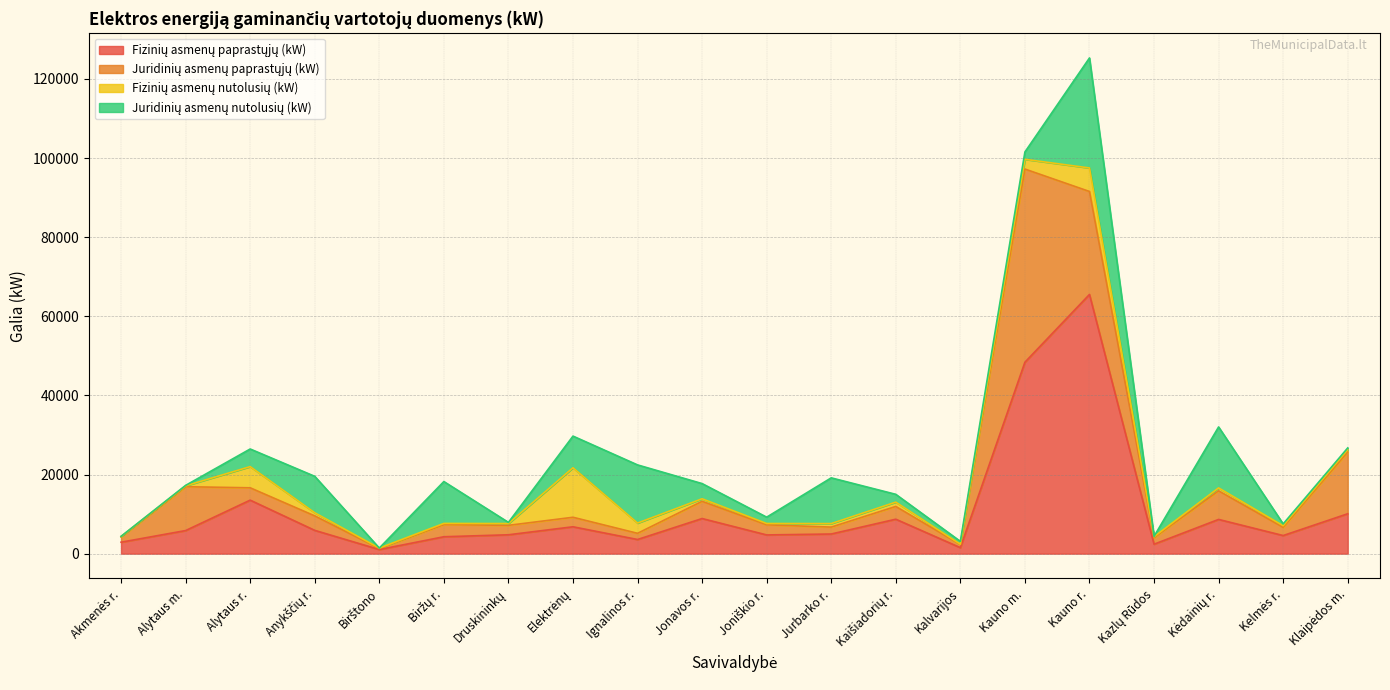

What is the label of the 14th point from the left?

Kalvarijos